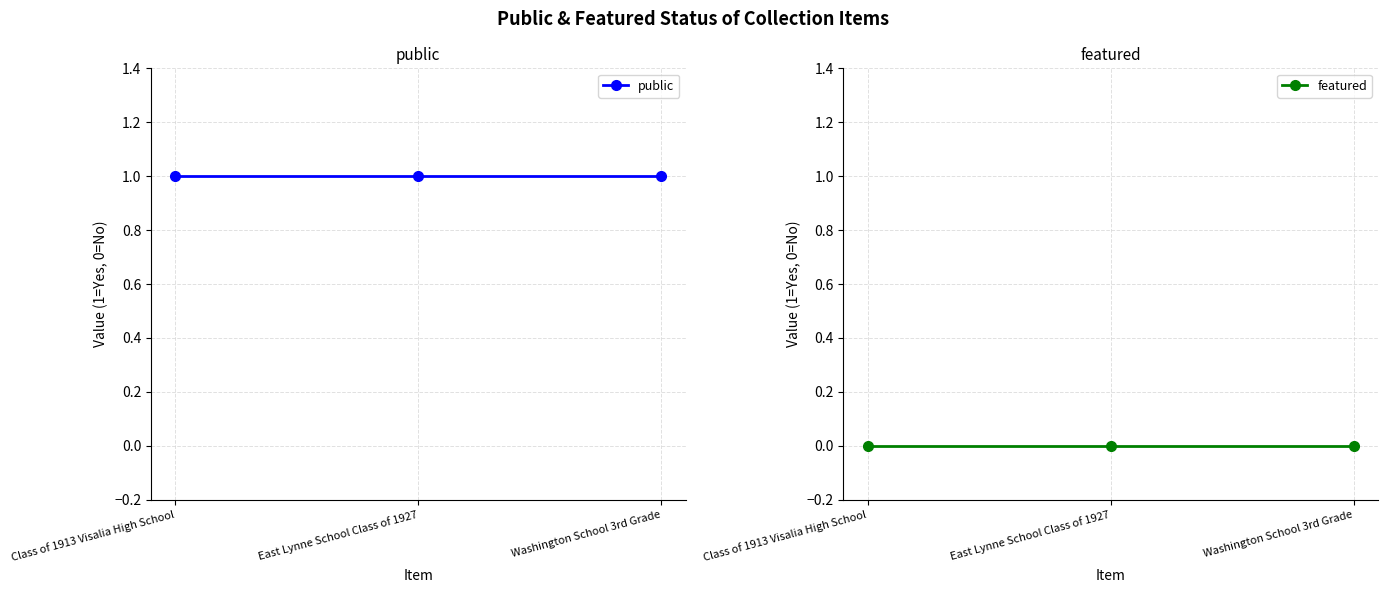

Which series changed the most between Class of 1913 Visalia High School and East Lynne School Class of 1927?

public